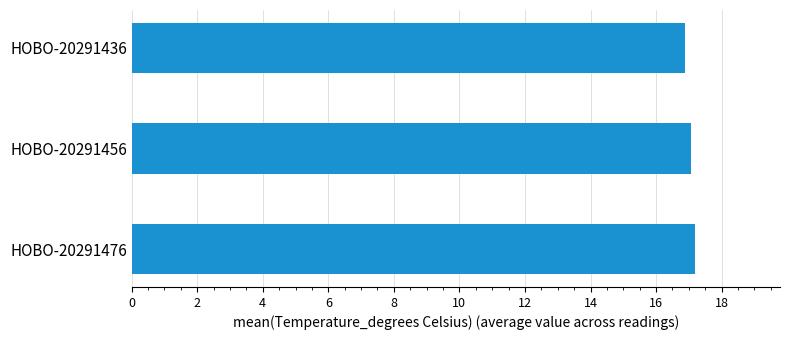

Approximately how many times larger is the value at HOBO-20291436 compared to HOBO-20291456?

1.0